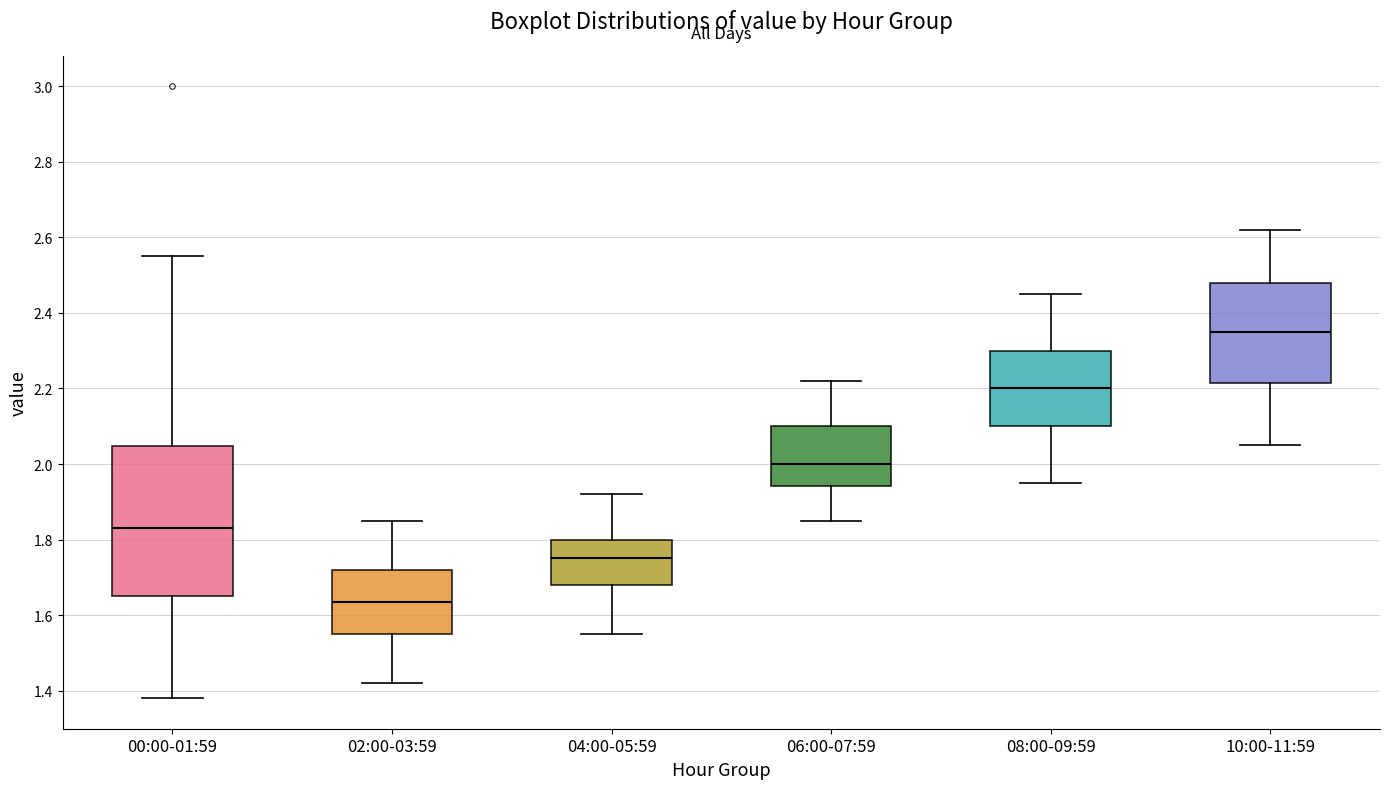

Reading left to right, read every box against the y-axis: the position of its median line, the range the box covers, and the ends of its whiskers. The values are not printed on the chart, so give them approximately, as read against the axis.

00:00-01:59: median 1.84, box 1.66 to 2.04, whiskers 1.38 to 2.56
02:00-03:59: median 1.64, box 1.56 to 1.72, whiskers 1.42 to 1.86
04:00-05:59: median 1.76, box 1.68 to 1.80, whiskers 1.56 to 1.92
06:00-07:59: median 2.00, box 1.94 to 2.10, whiskers 1.86 to 2.22
08:00-09:59: median 2.20, box 2.10 to 2.30, whiskers 1.96 to 2.46
10:00-11:59: median 2.36, box 2.22 to 2.48, whiskers 2.06 to 2.62